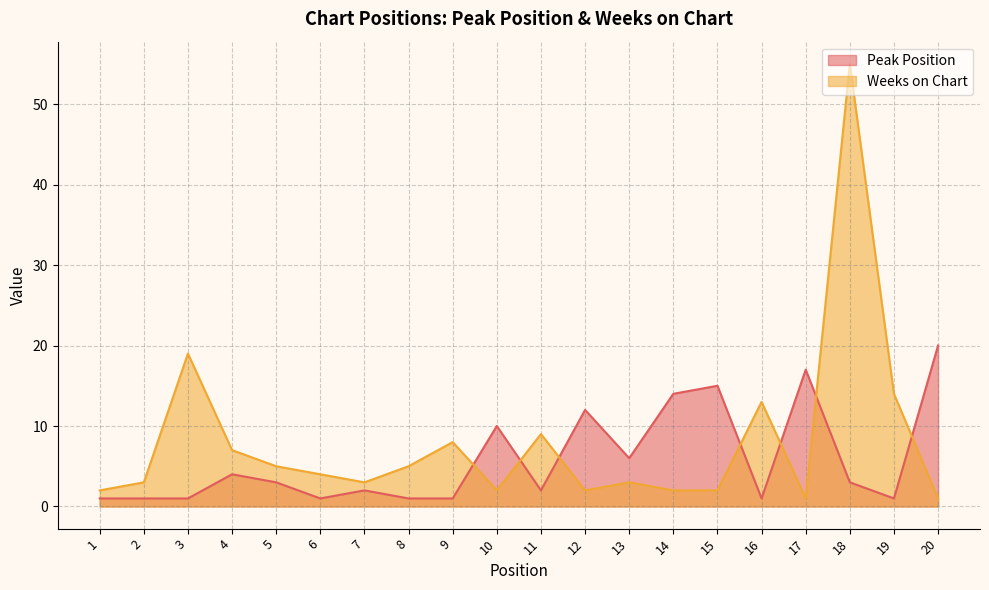

At how many categories does at least one series exceed 25?

1